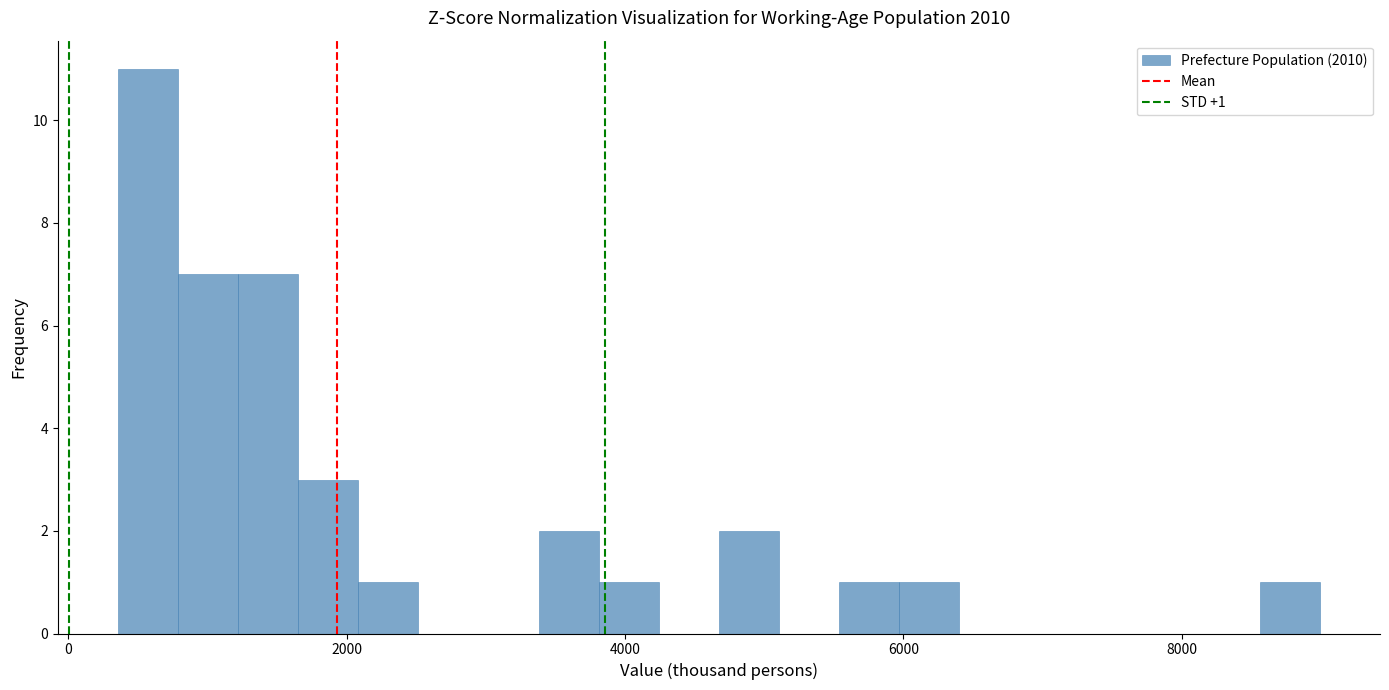

Around what value on the x-axis is the tallest bar? Give the approximate position of its centre, as read against the axis.

600